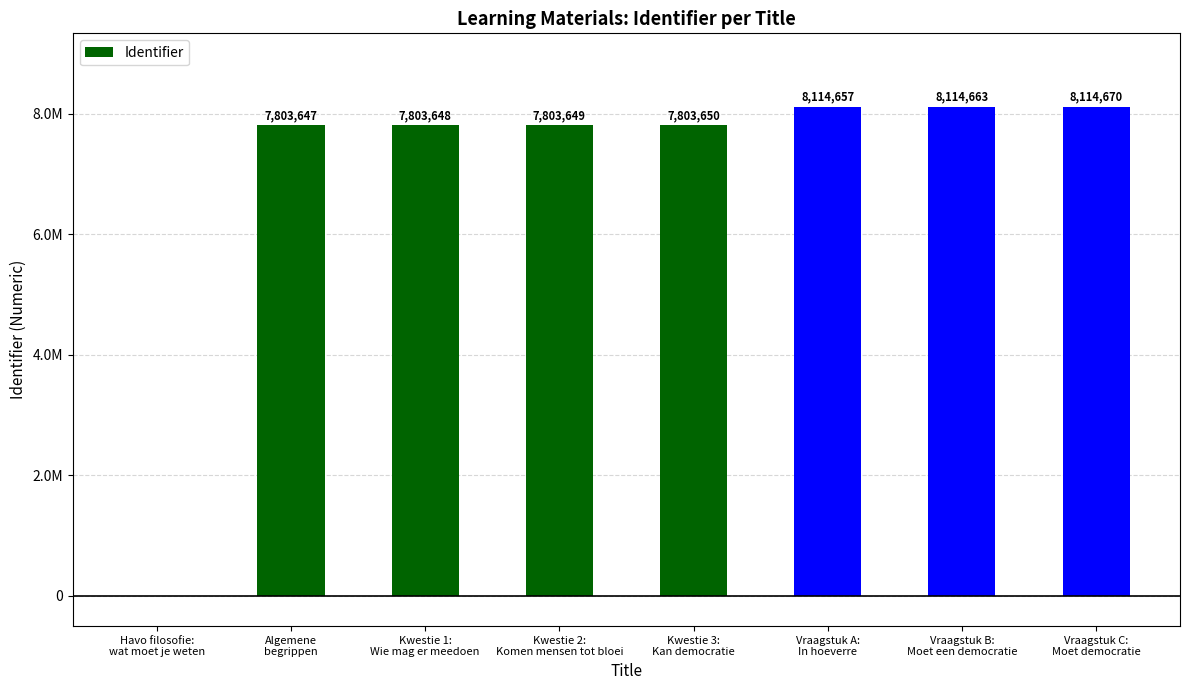

Is it true that the value at Havo filosofie:
wat moet je weten is 0?

True